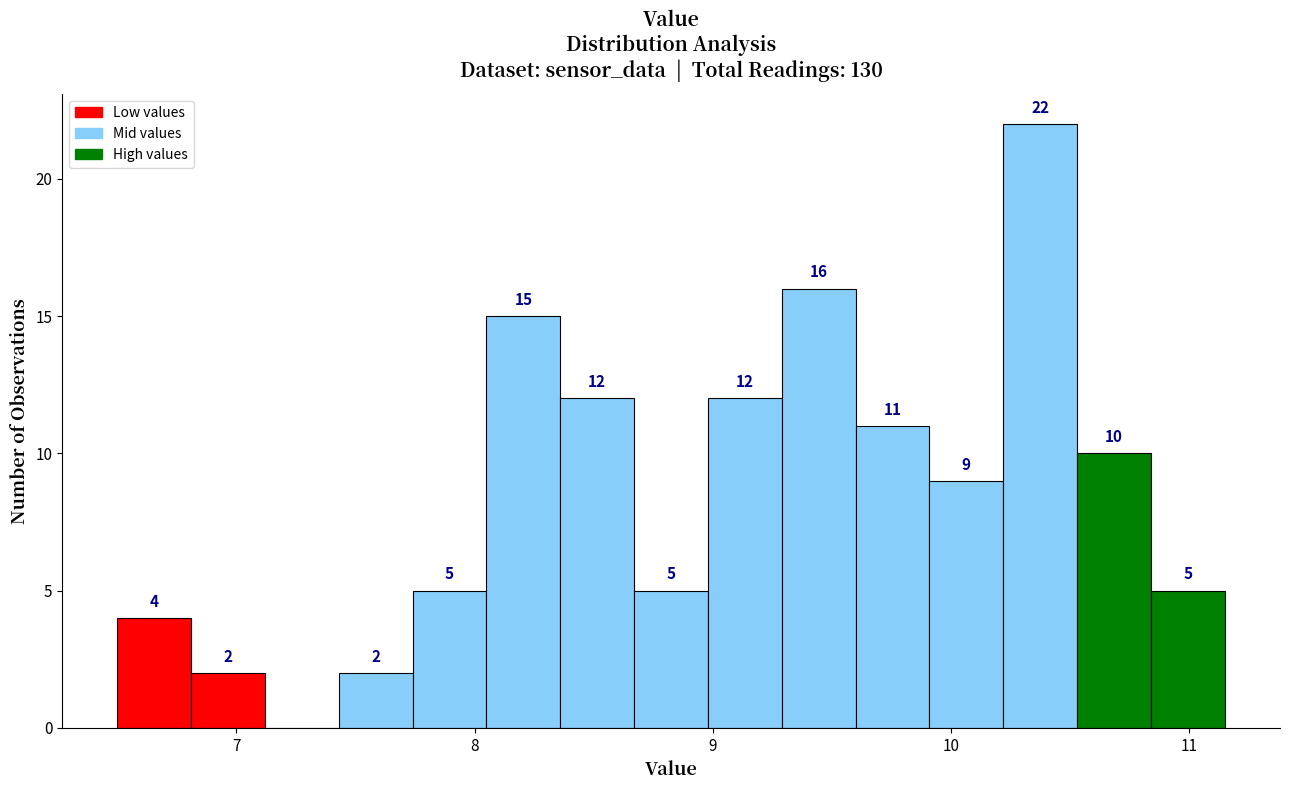

Around what value on the x-axis is the tallest bar? Give the approximate position of its centre, as read against the axis.

10.4